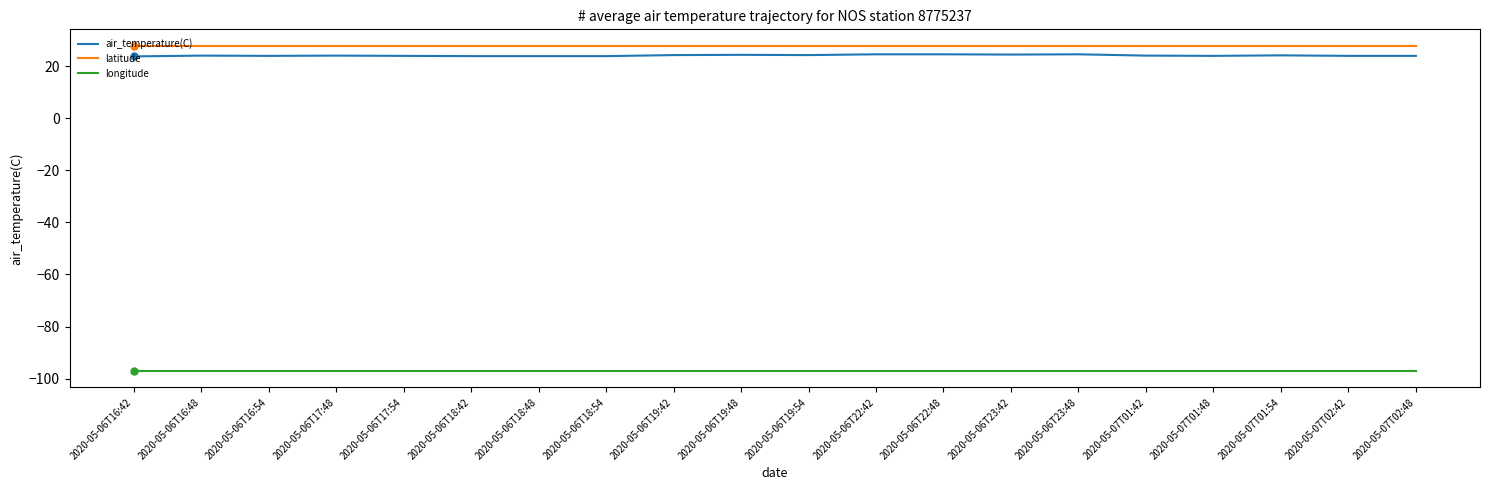

What is the highest value of the latitude series?

27.8